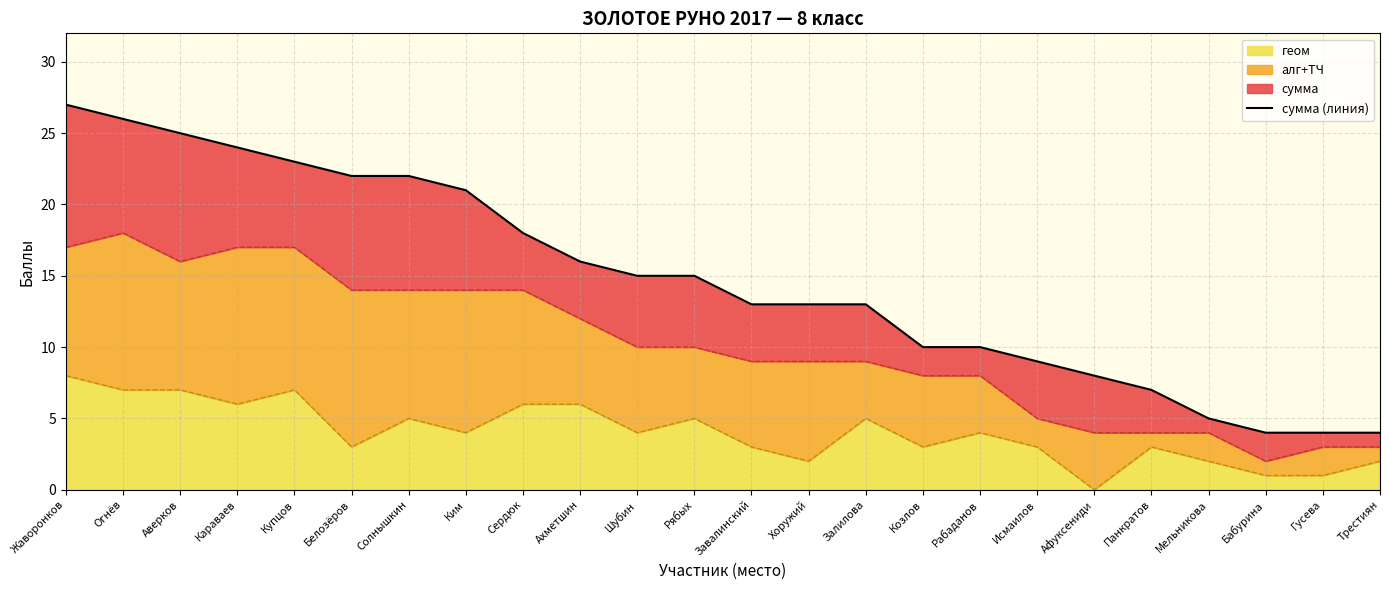

How many lines are shown in the chart?

1